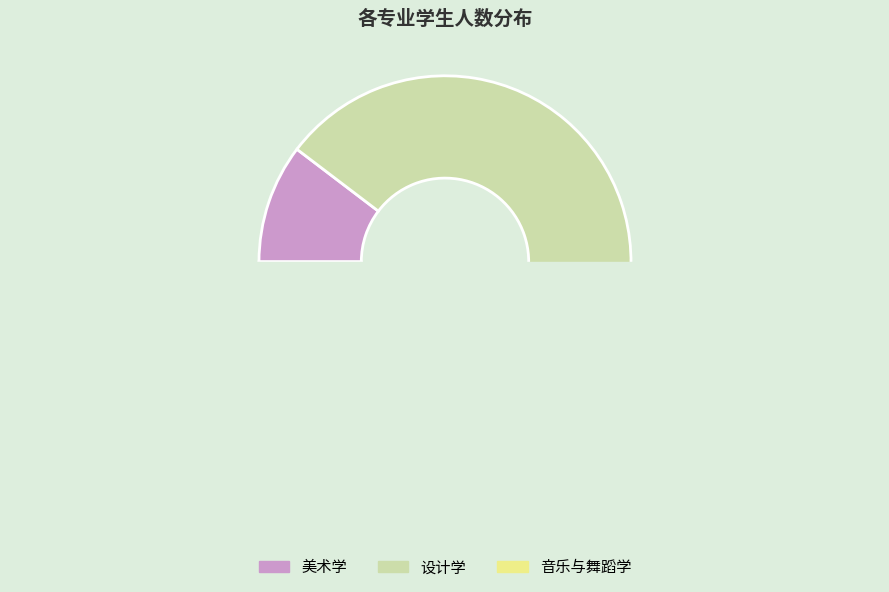

Combined, do 设计学 and 音乐与舞蹈学 account for over 50%?

Yes